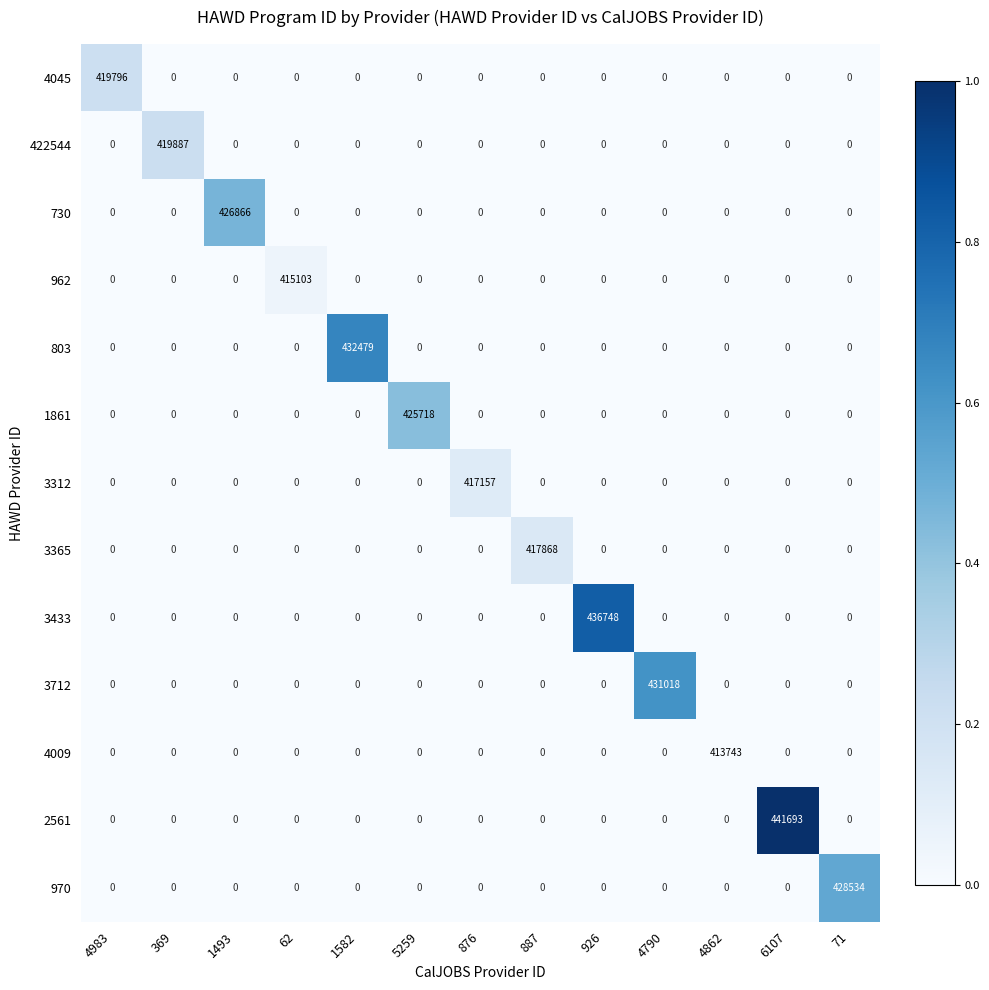

Rank the series by their maximum value, from lowest to highest.

4009, 962, 3312, 3365, 4045, 422544, 1861, 730, 970, 3712, 803, 3433, 2561